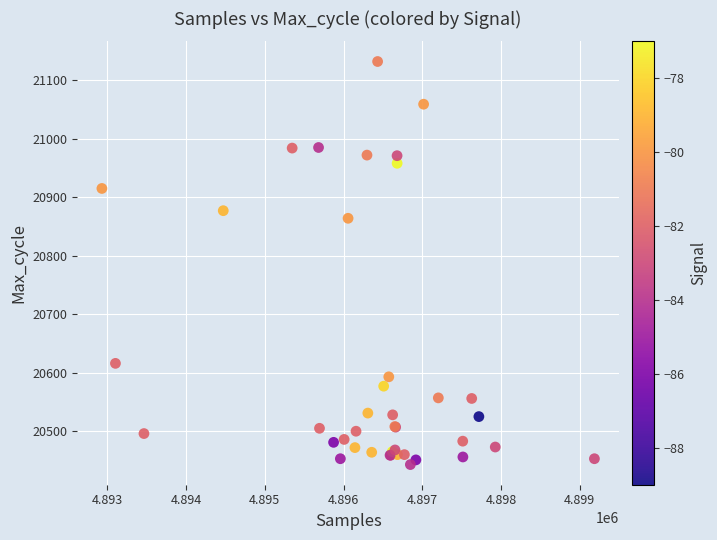

What Y value in the scatter plot is closest to 20787?

20864